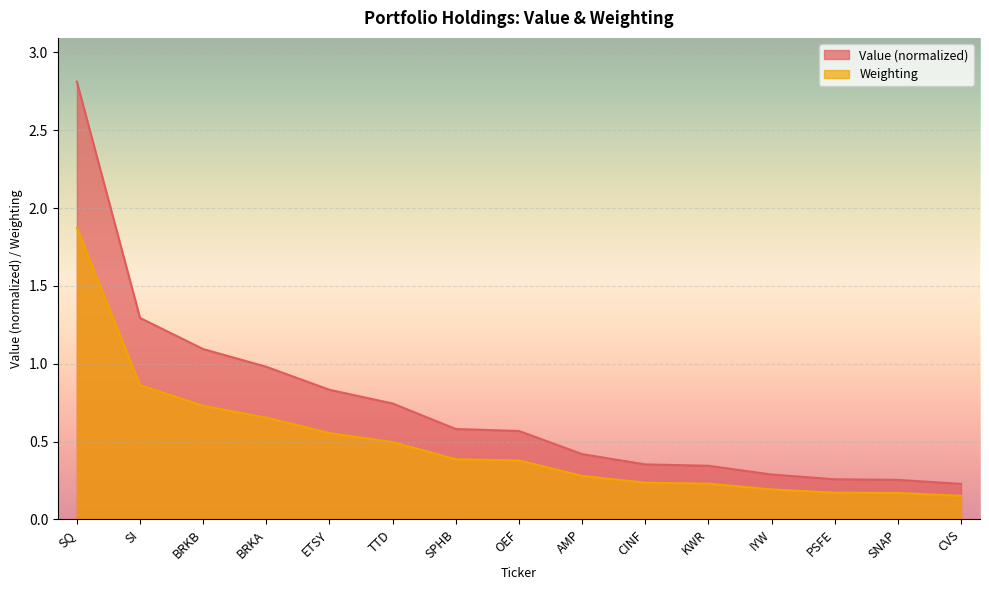

True or false: Weighting has more than 0 interior local peaks.

False